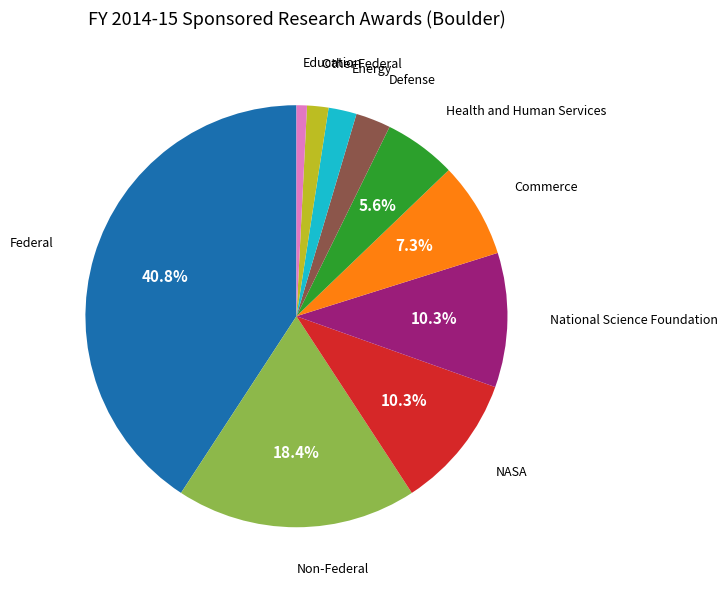

Does any single category account for the majority?

No